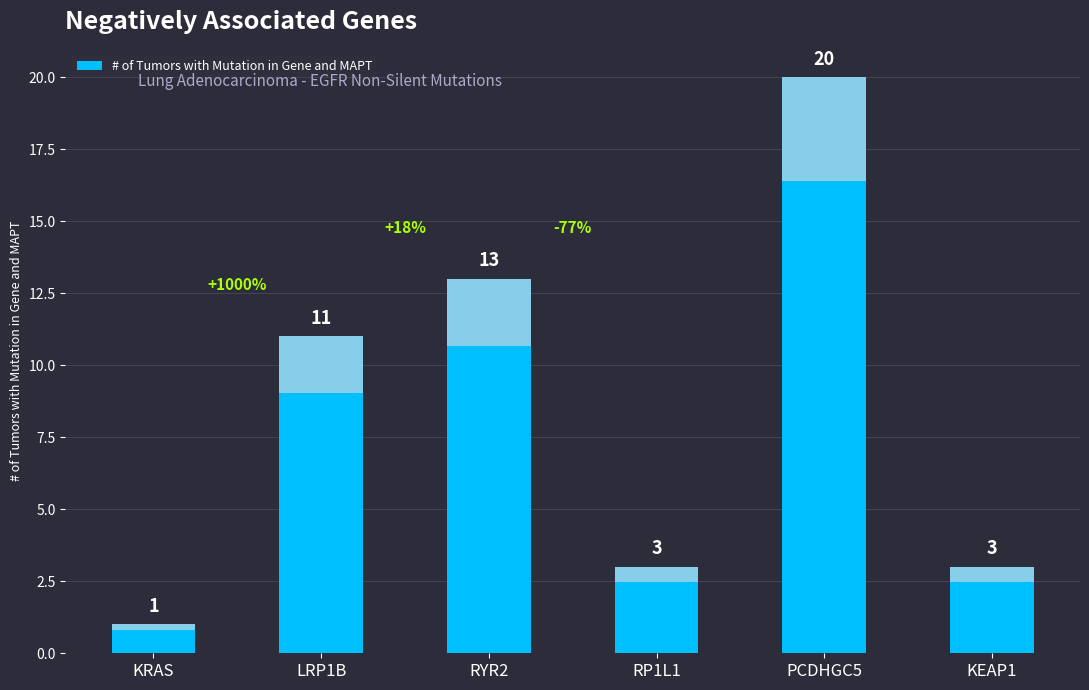

What is the label of the 1st bar from the left?

KRAS